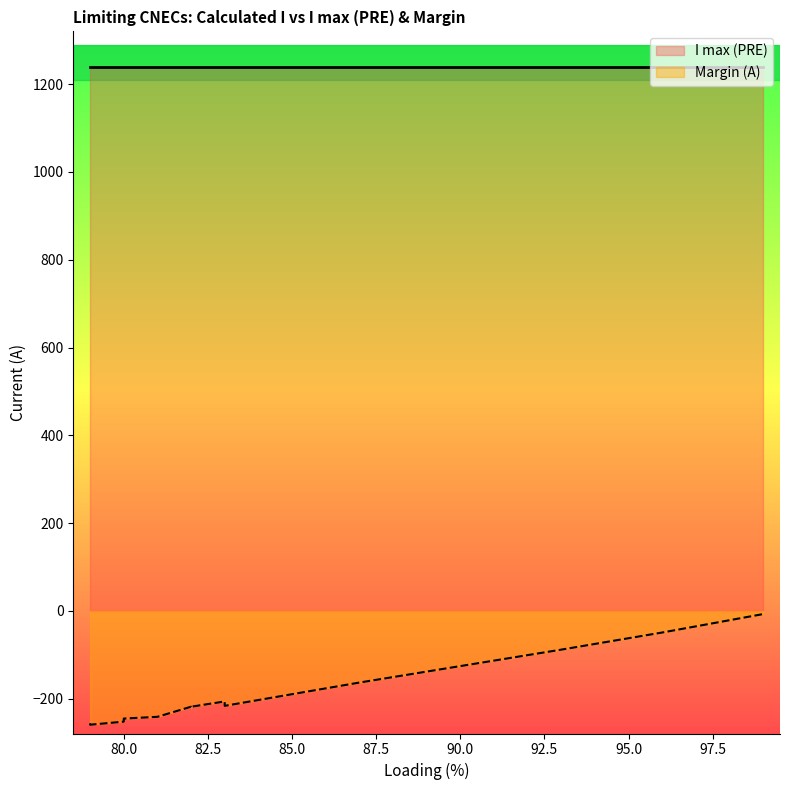

The Margin (A) series shows -347 at 80.0. True or false?

False